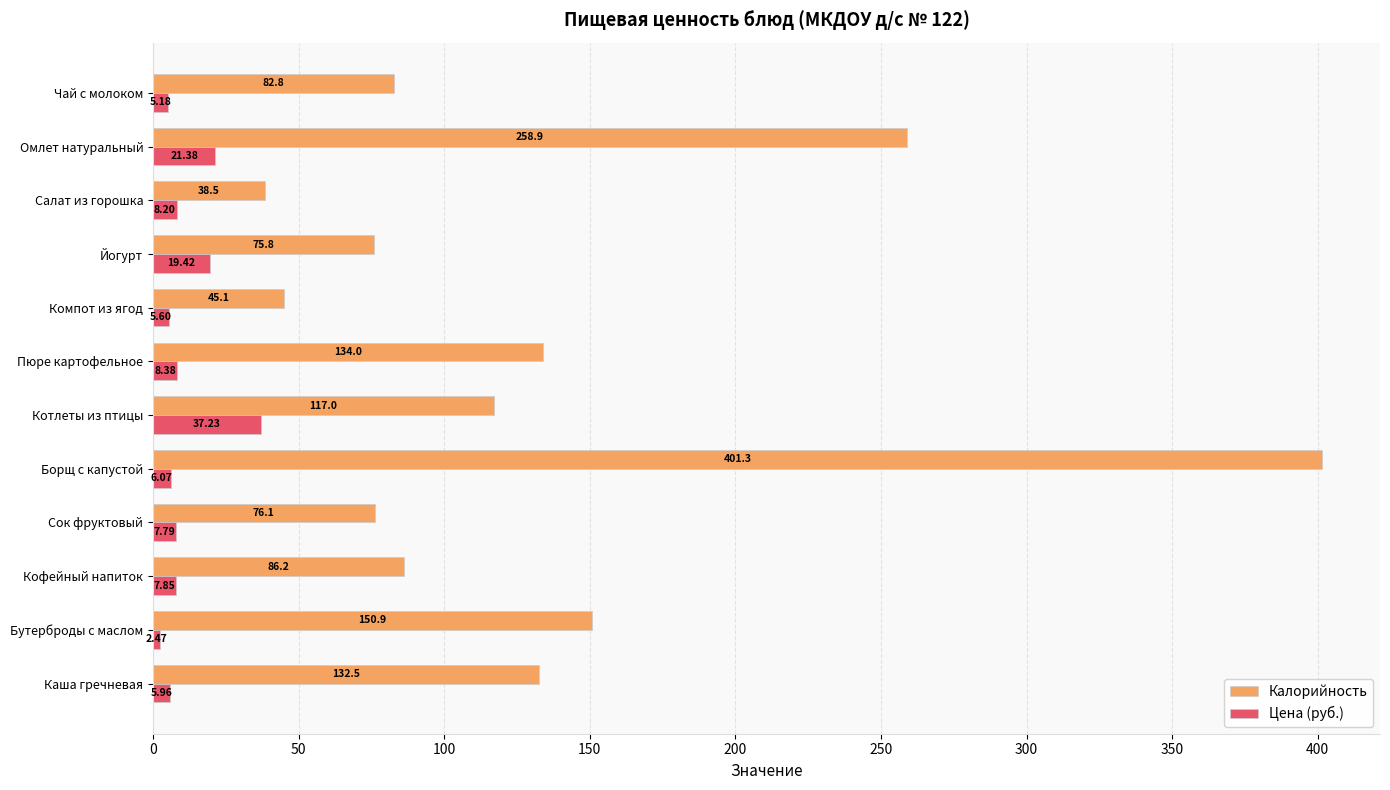

At Каша гречневая, list the series in order from smallest to largest.

Цена (руб.), Калорийность